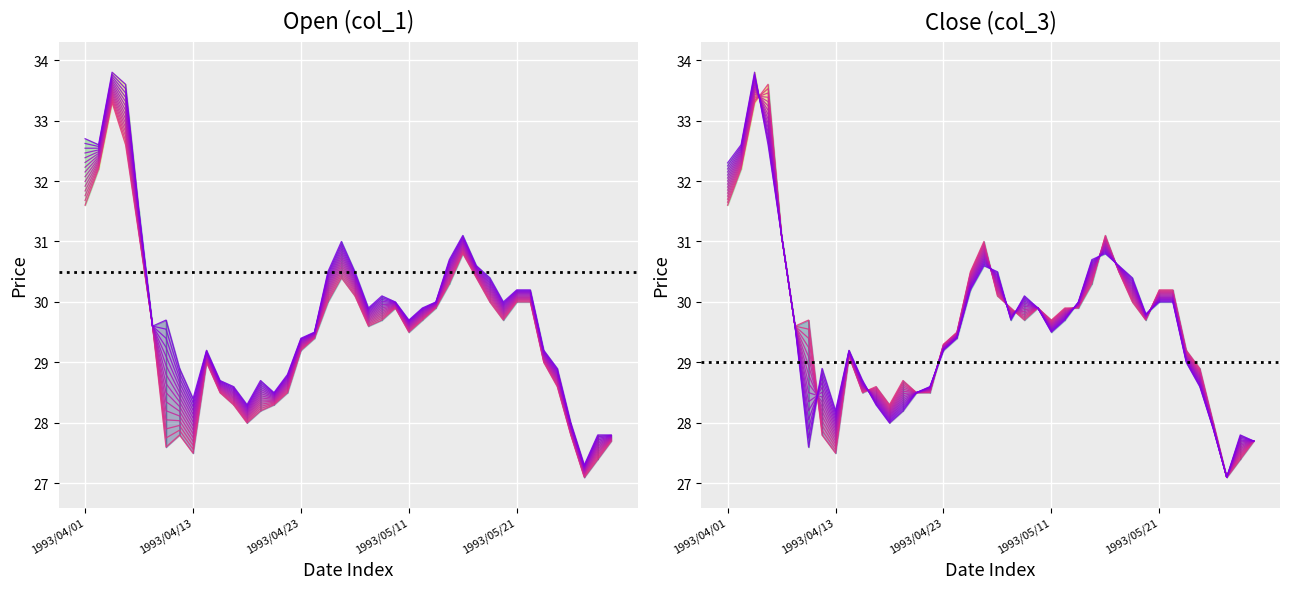

Between 1993/04/01 and 1993/05/20, which series saw the biggest shift?

col_4